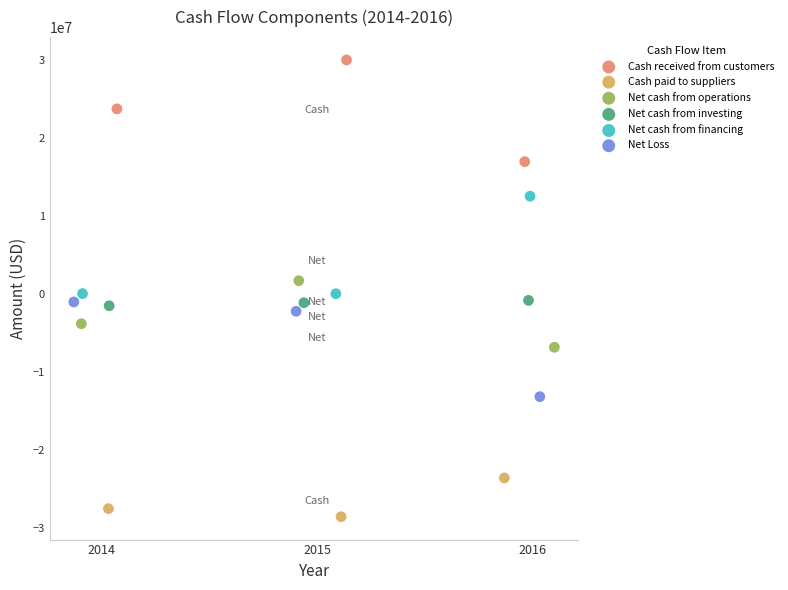

Which series contains the lowest Y value?

Cash paid to suppliers